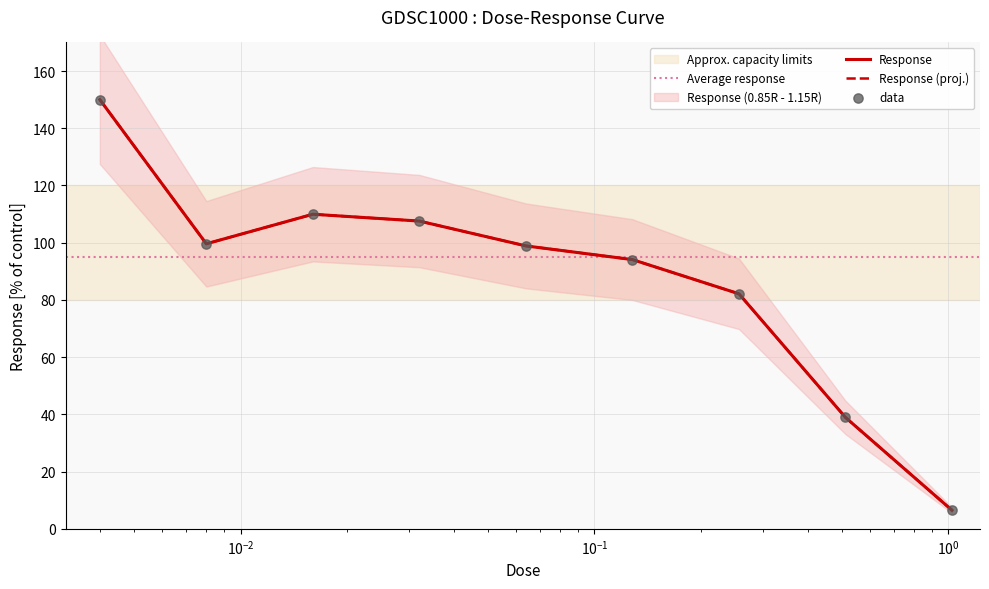

Approximately how many times larger is the value at 0.064 compared to 0.256?

1.2